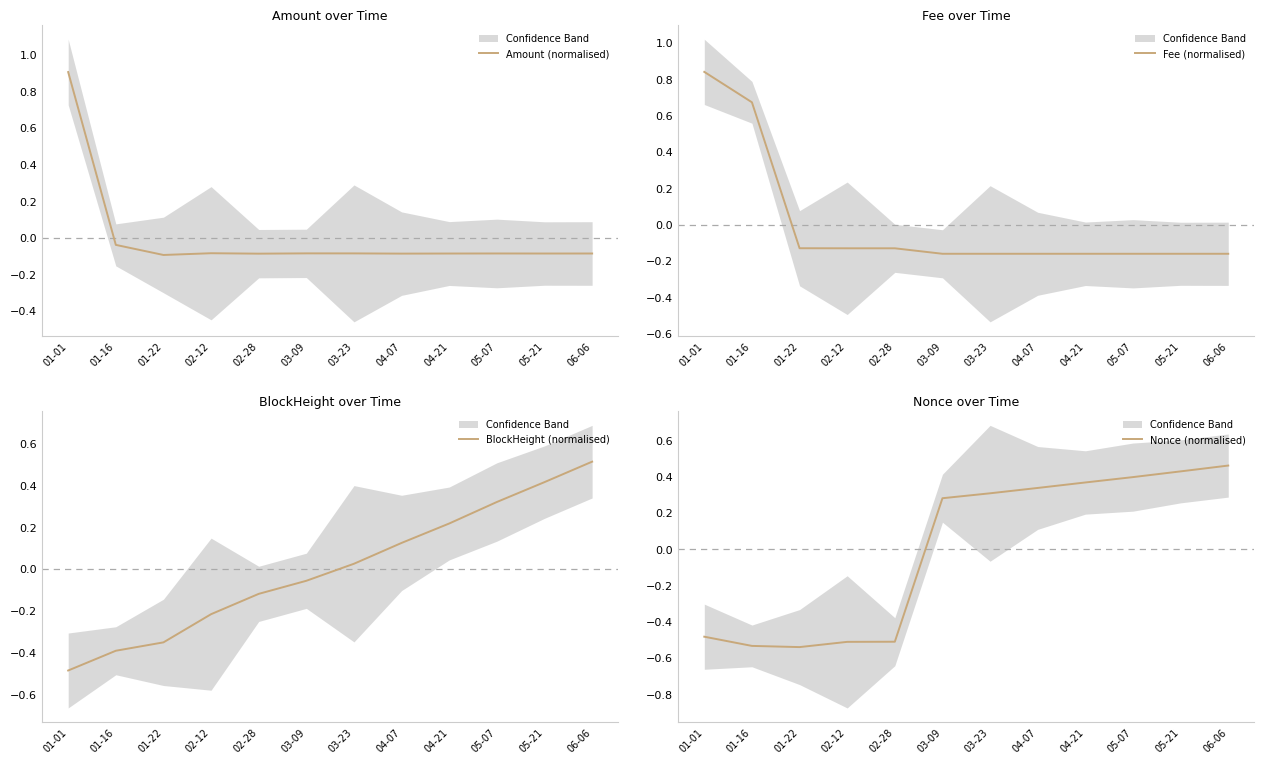

How many series are shown in this chart?

4